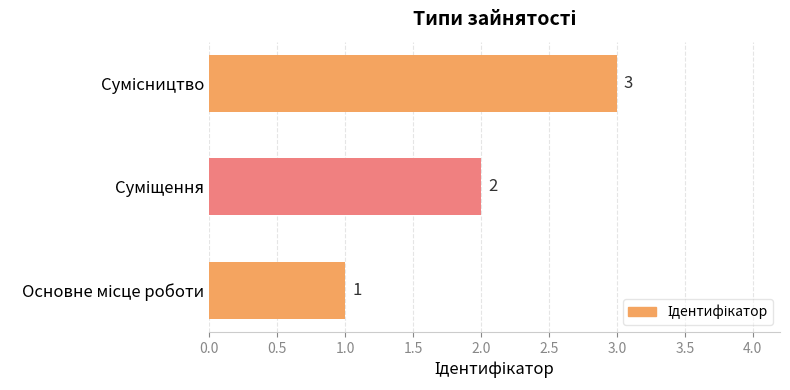

What is the sum of all values?

6